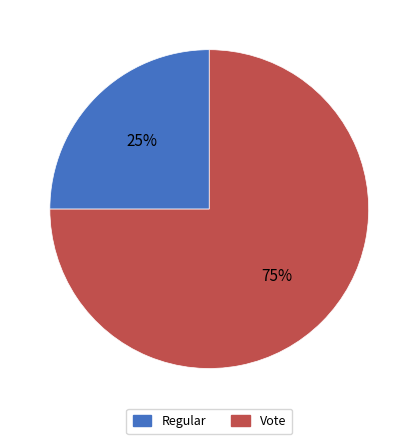

Is there a majority slice in this chart?

Yes